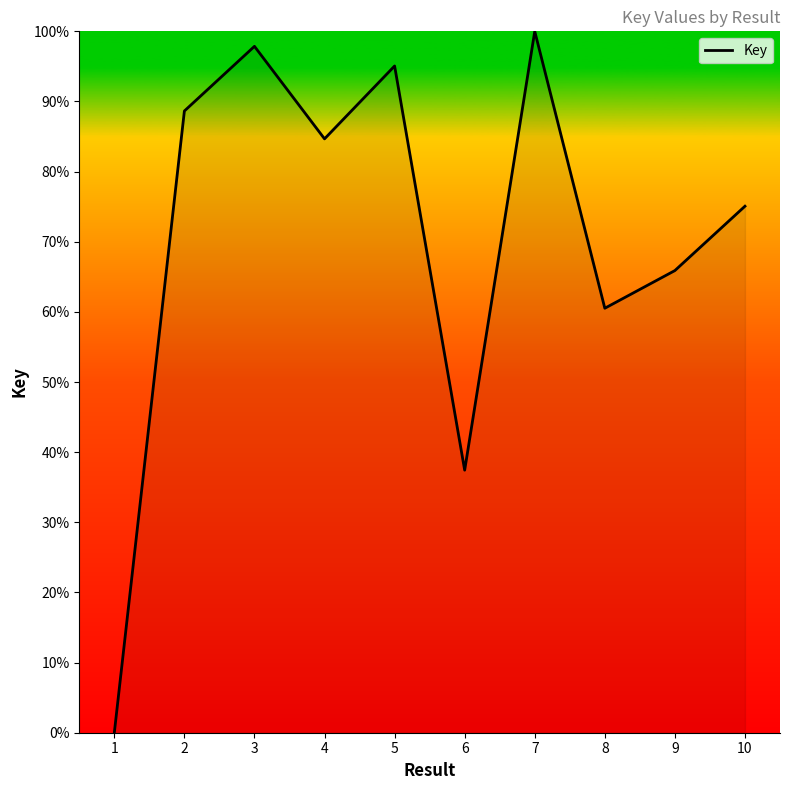

Rank the categories by value from highest to lowest.

7, 3, 5, 2, 4, 10, 9, 8, 6, 1